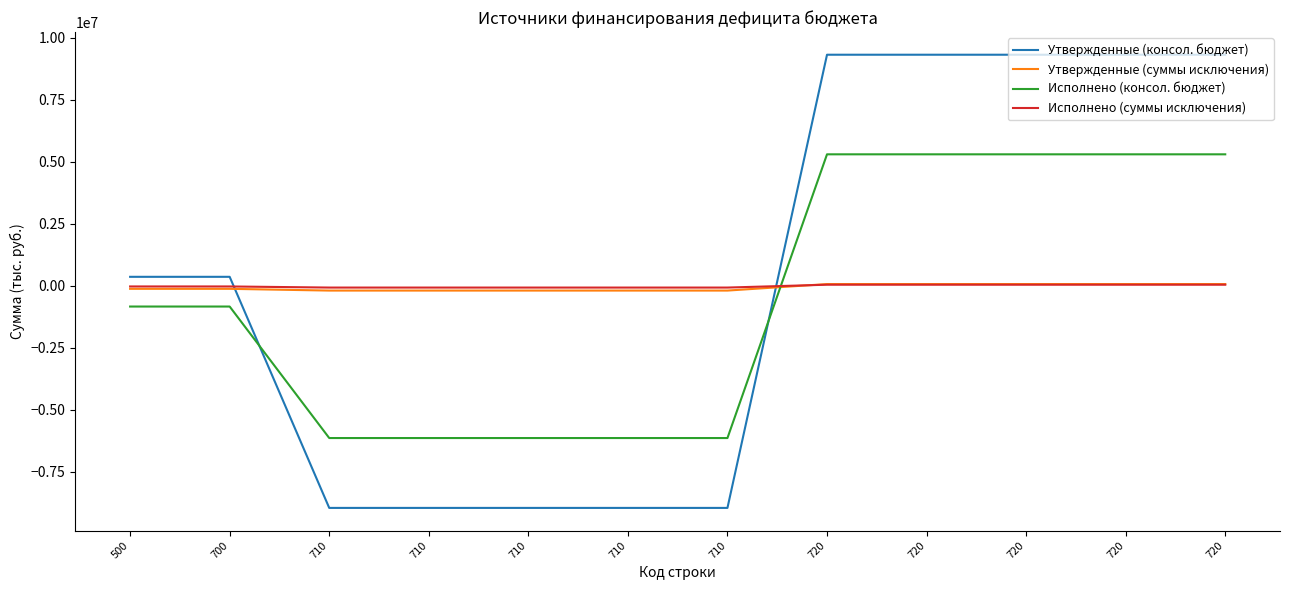

Reading left to right, list all the values displayed in this chart.

Утвержденные (консол. бюджет): 500=362884.1	700=362884.1	710=-8951600.0	710=-8951600.0	710=-8951600.0	710=-8951600.0	710=-8951600.0	720=9314484.1	720=9314484.1	720=9314484.1	720=9314484.1	720=9314484.1
Утвержденные (суммы исключения): 500=-121300.0	700=-121300.0	710=-191600.0	710=-191600.0	710=-191600.0	710=-191600.0	710=-191600.0	720=70300.0	720=70300.0	720=70300.0	720=70300.0	720=70300.0
Исполнено (консол. бюджет): 500=-834945.9	700=-834945.9	710=-6135239.4	710=-6135239.4	710=-6135239.4	710=-6135239.4	710=-6135239.4	720=5300293.5	720=5300293.5	720=5300293.5	720=5300293.5	720=5300293.5
Исполнено (суммы исключения): 500=-25514.6	700=-25514.6	710=-70125.0	710=-70125.0	710=-70125.0	710=-70125.0	710=-70125.0	720=44610.4	720=44610.4	720=44610.4	720=44610.4	720=44610.4